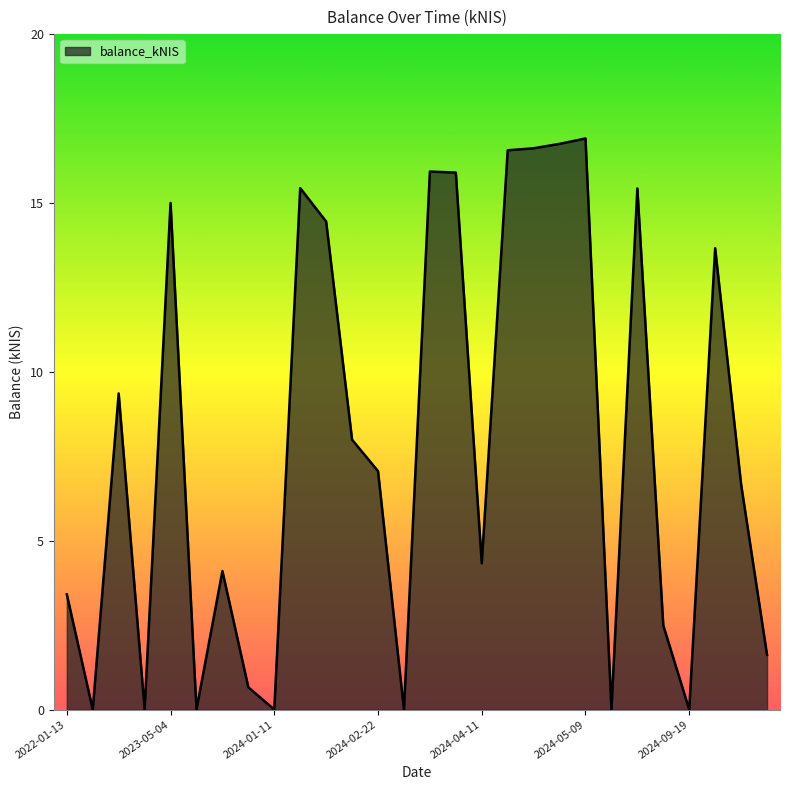

What is the difference between the maximum and minimum values?

16.9